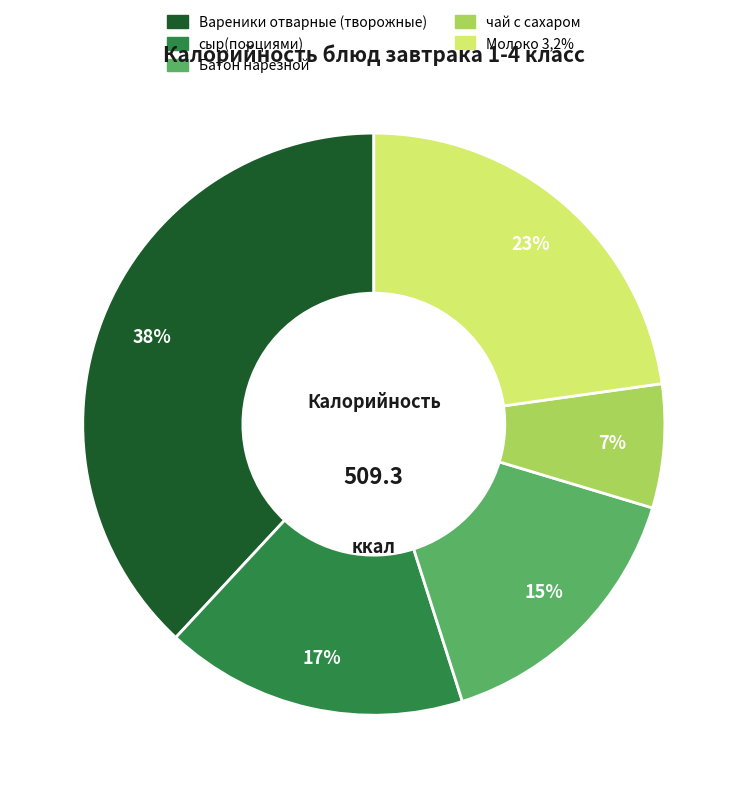

Combined, do Батон нарезной and Молоко 3,2% account for over 50%?

No